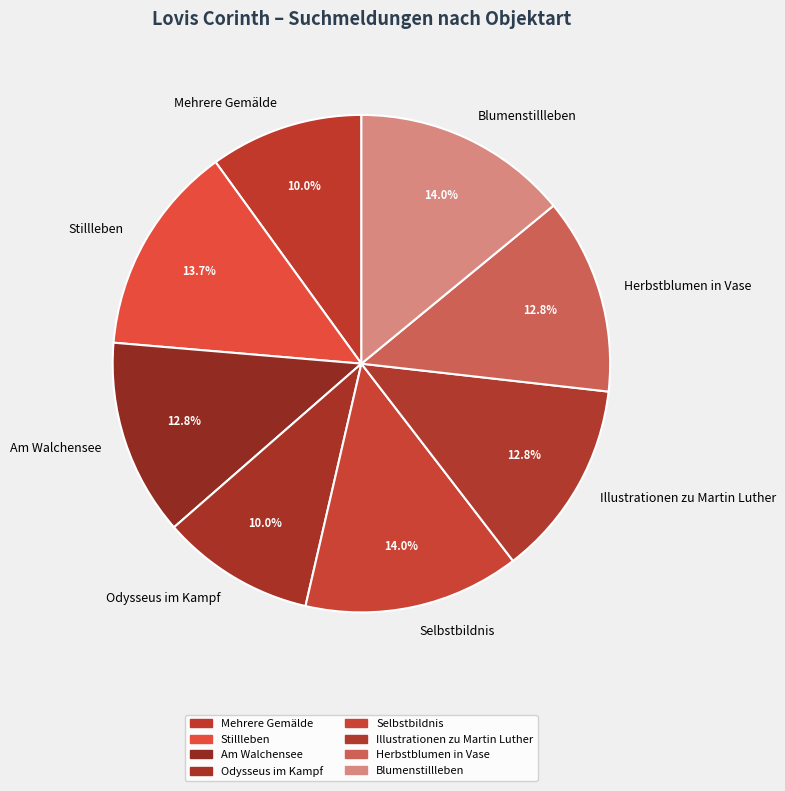

Between Selbstbildnis and Mehrere Gemälde, which is larger?

Selbstbildnis